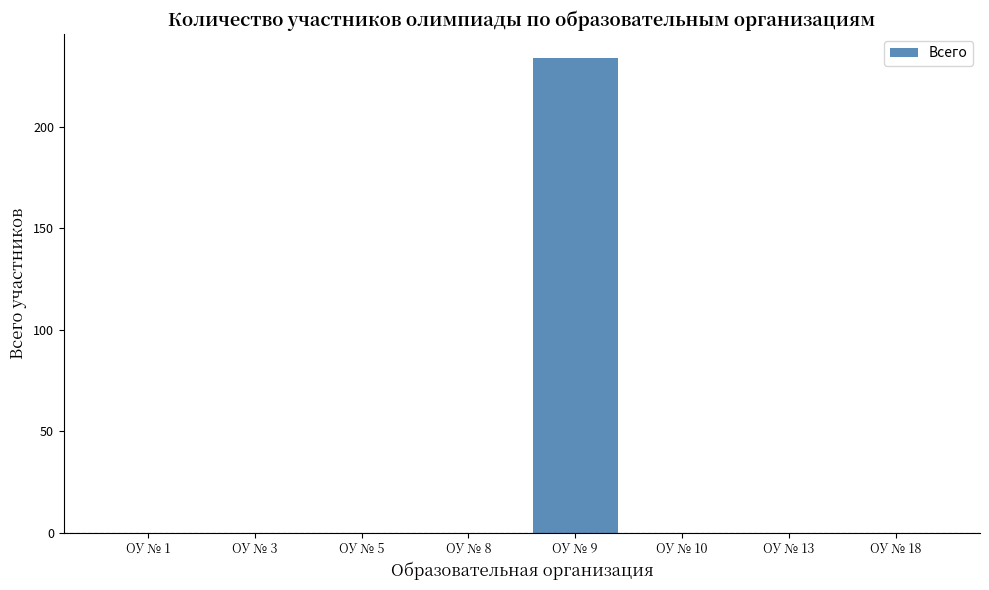

True or false: the data shows 0 at ОУ № 13.

True